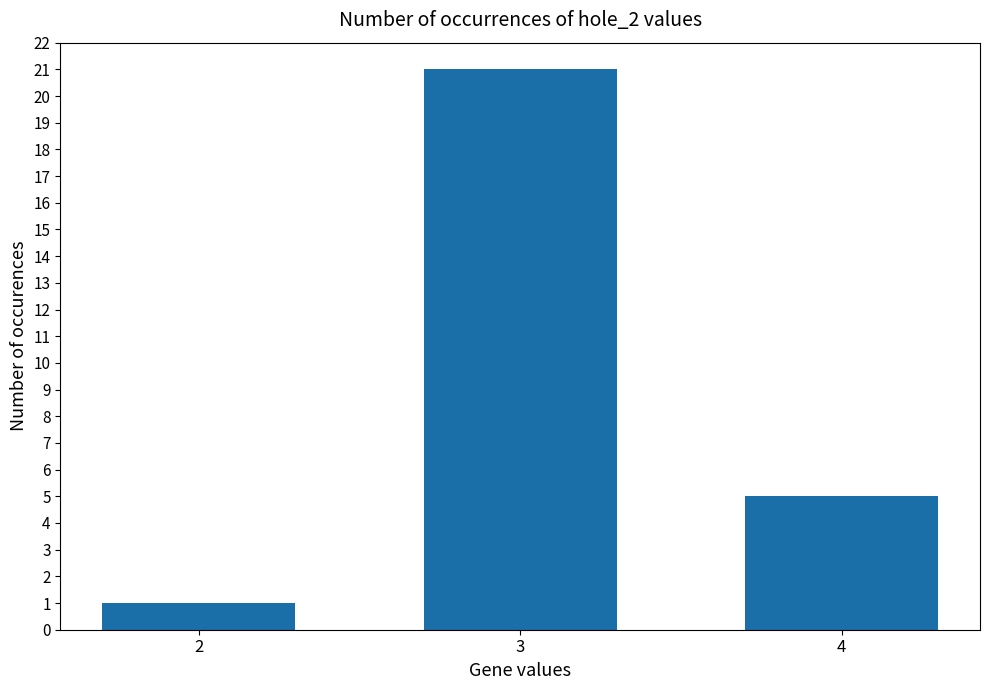

The value at 3 is 12. True or false?

False